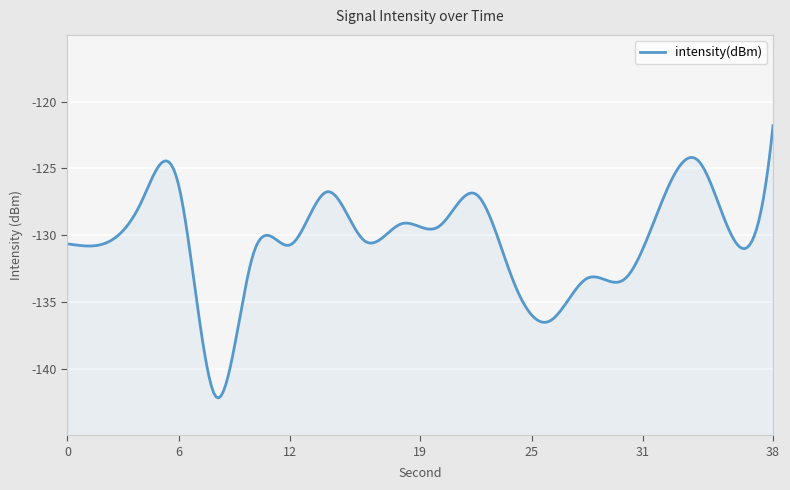

Between 32 and 28, which is larger?

32